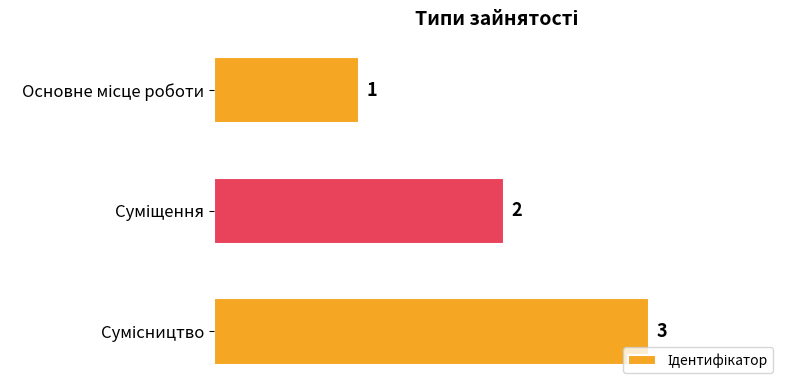

What is the value of the 2nd bar from the top?

2